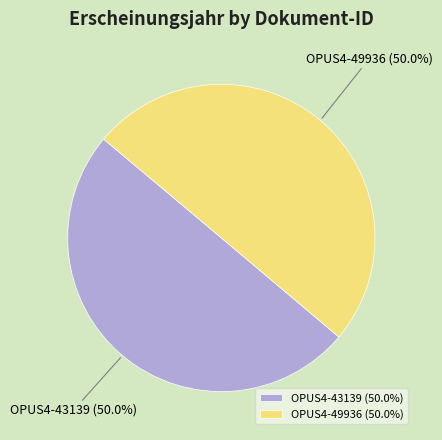

What percentage is NOT represented by OPUS4-43139?

50.0%